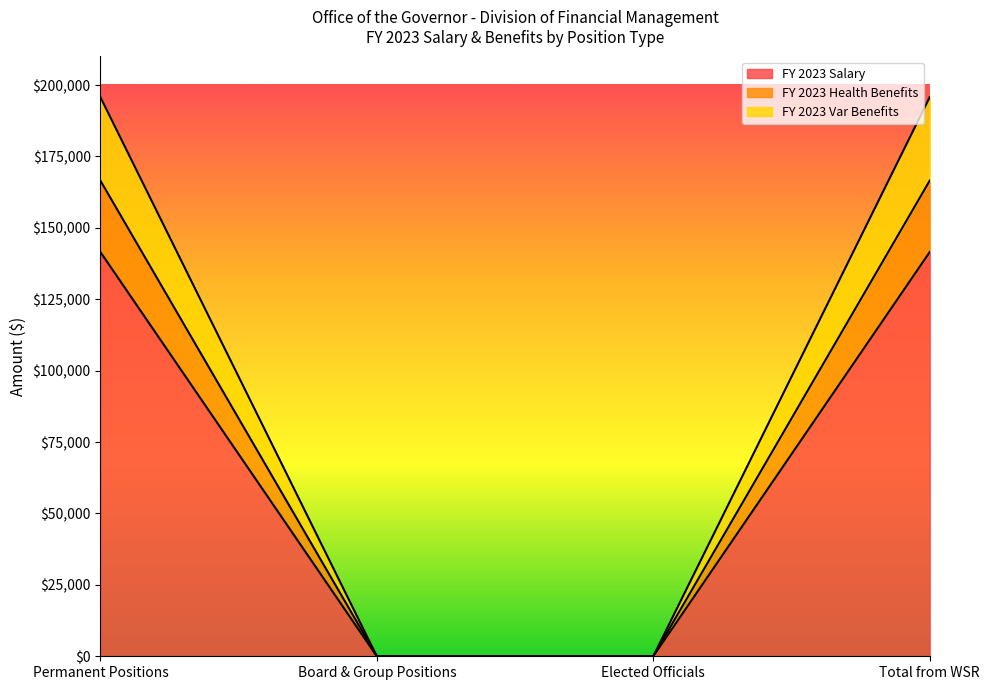

True or false: FY 2023 Salary has more than 0 interior local peaks.

False